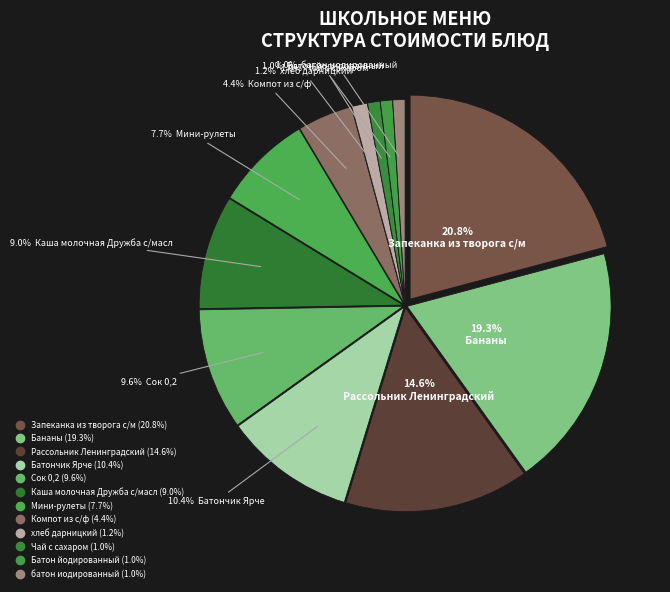

How many segments does this pie chart have?

12